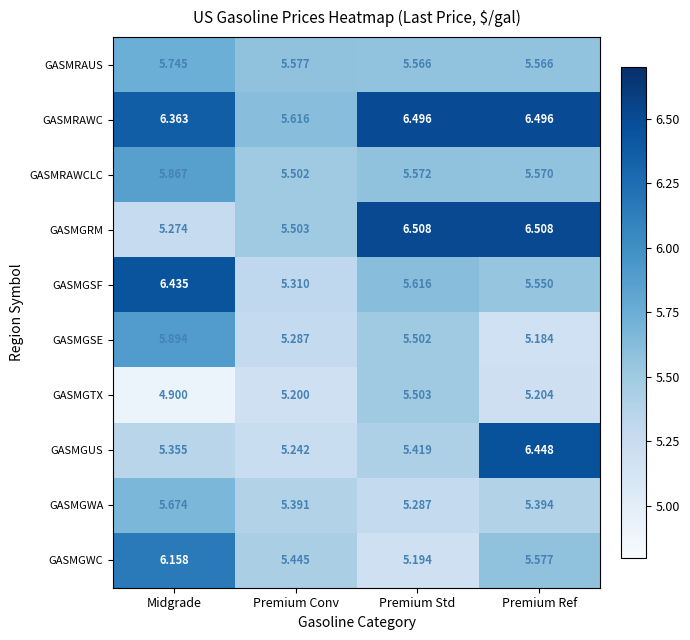

Rank the series at Premium Ref from lowest to highest value.

GASMGSE, GASMGTX, GASMGWA, GASMGSF, GASMRAUS, GASMRAWCLC, GASMGWC, GASMGUS, GASMRAWC, GASMGRM